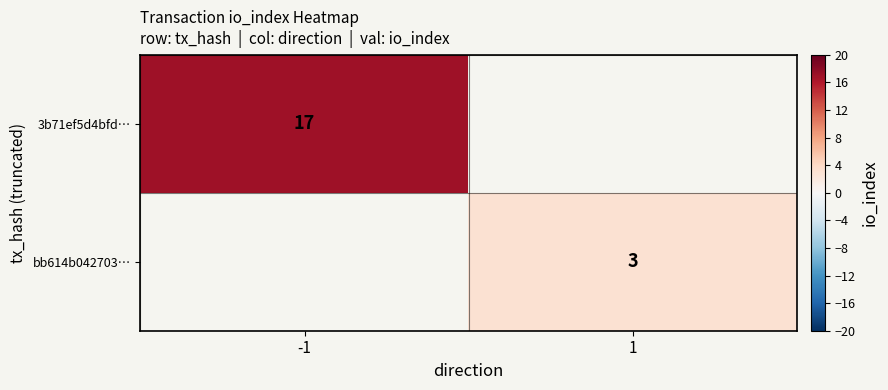

Is the value of bb614b042703… at 1 greater than the value of 3b71ef5d4bfd… at -1?

No